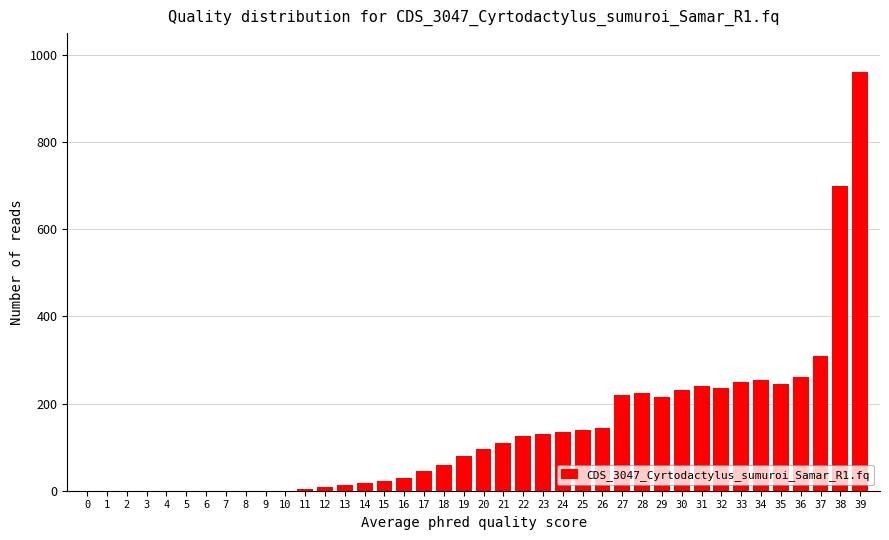

The chart shows a value of 130 at 23. True or false?

True